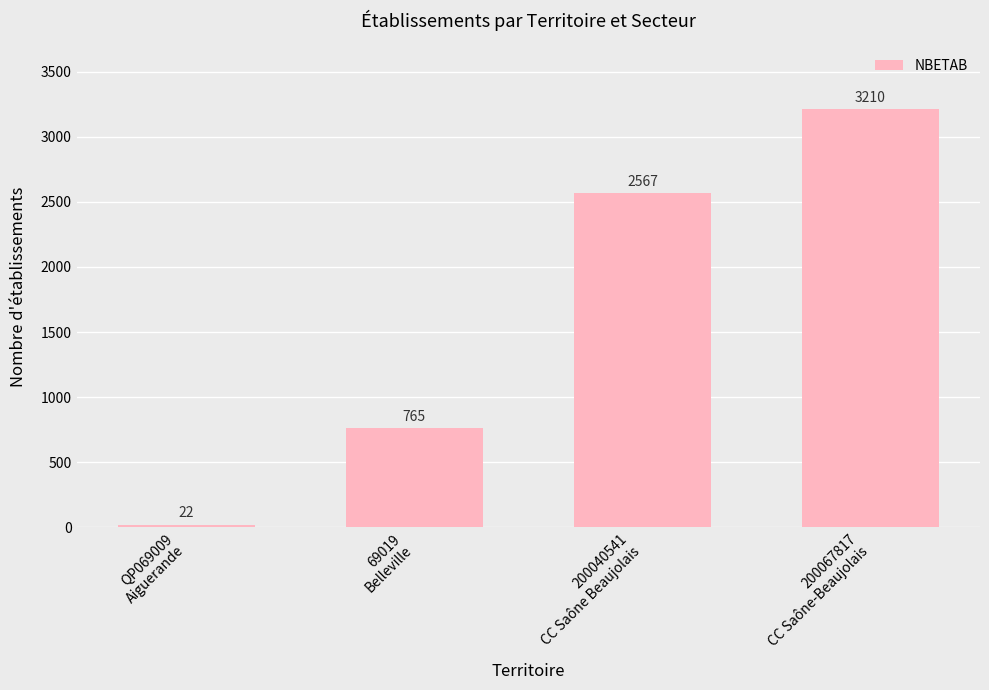

What is the value of the 2nd bar from the left?

765